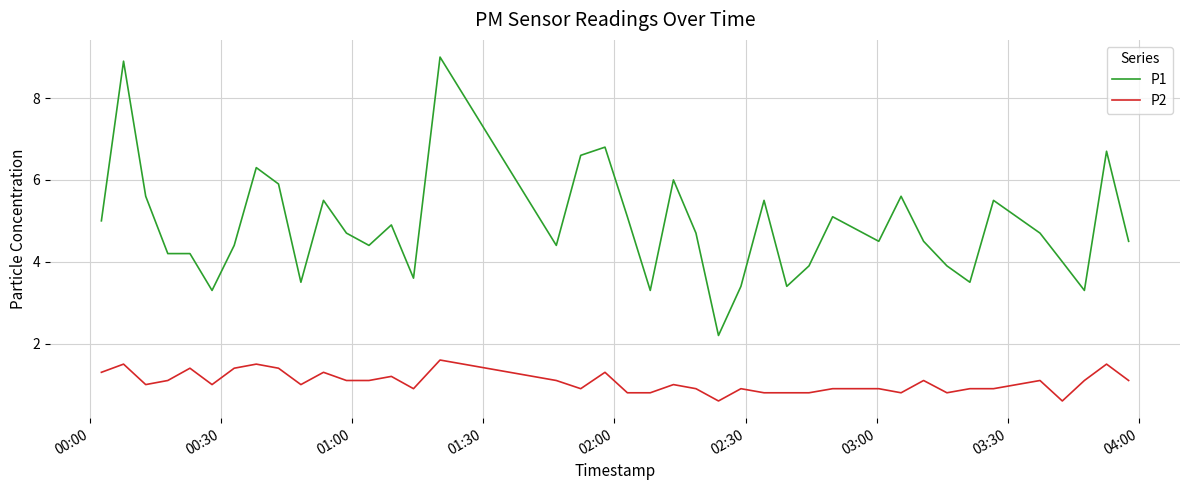

True or false: P1 has more than 0 points higher than both neighbors.

True